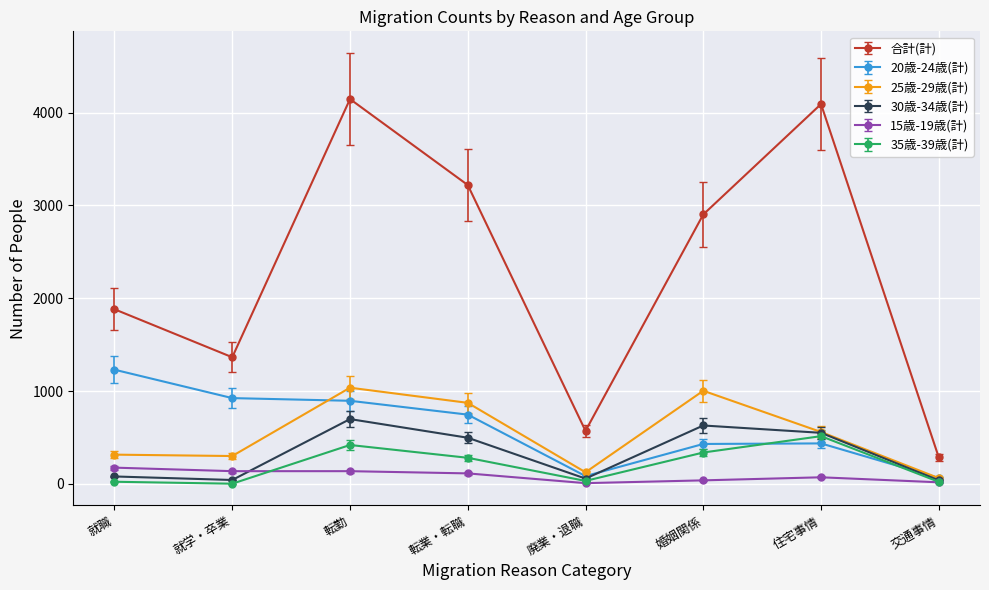

True or false: 合計(計) and 15歳-19歳(計) cross at least once.

False